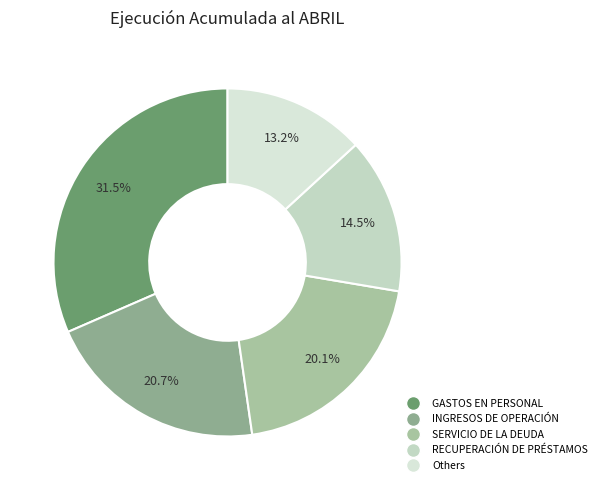

Is it true that RECUPERACIÓN DE PRÉSTAMOS is 26% of the pie?

False